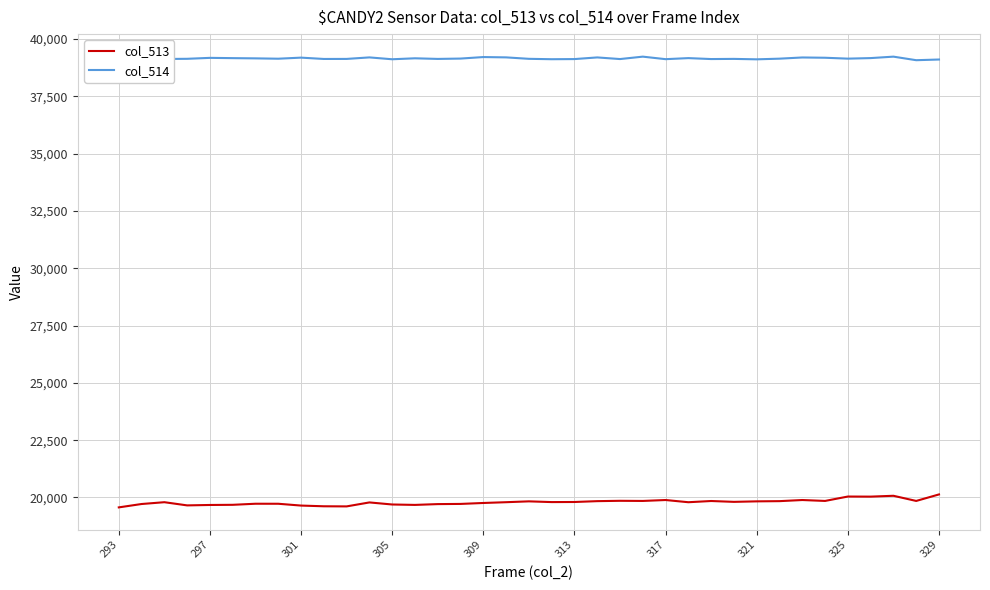

True or false: col_513 and col_514 intersect in this chart.

False